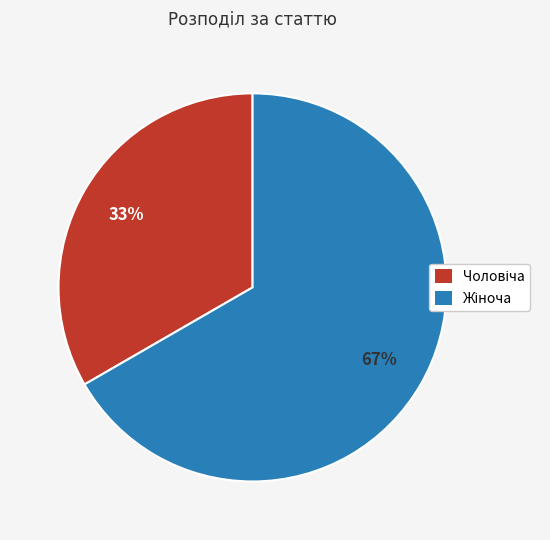

To the nearest percent, what is the average slice percentage?

50%